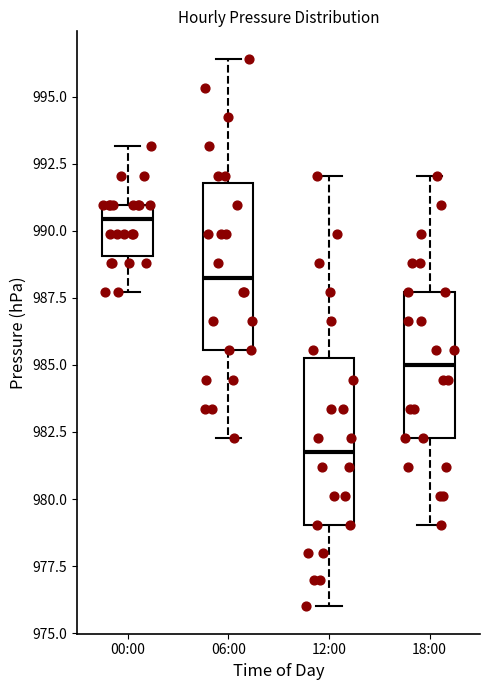

Reading left to right, read every box against the y-axis: the position of its median line, the range the box covers, and the ends of its whiskers. The values are not printed on the chart, so give them approximately, as read against the axis.

00:00: median 990.5, box 989.0 to 991.0, whiskers 987.5 to 993.0
06:00: median 988.5, box 985.5 to 992.0, whiskers 982.5 to 996.5
12:00: median 981.5, box 979.0 to 985.5, whiskers 976.0 to 992.0
18:00: median 985.0, box 982.5 to 987.5, whiskers 979.0 to 992.0